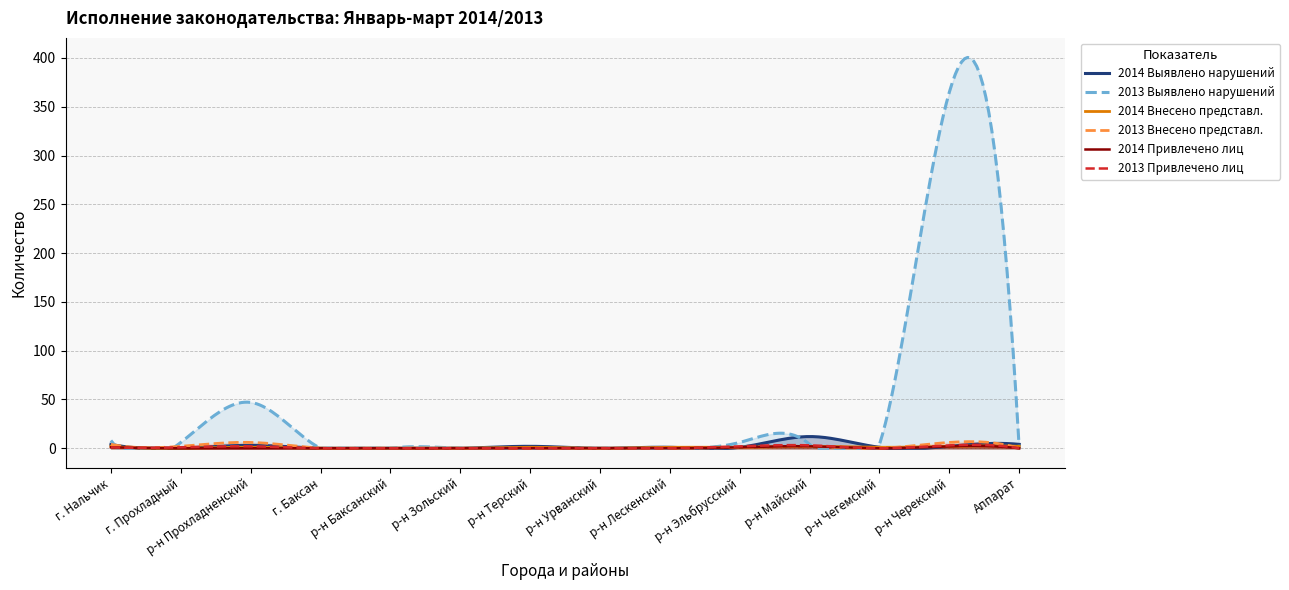

What is the label of the 7th point from the left?

р-н Терский